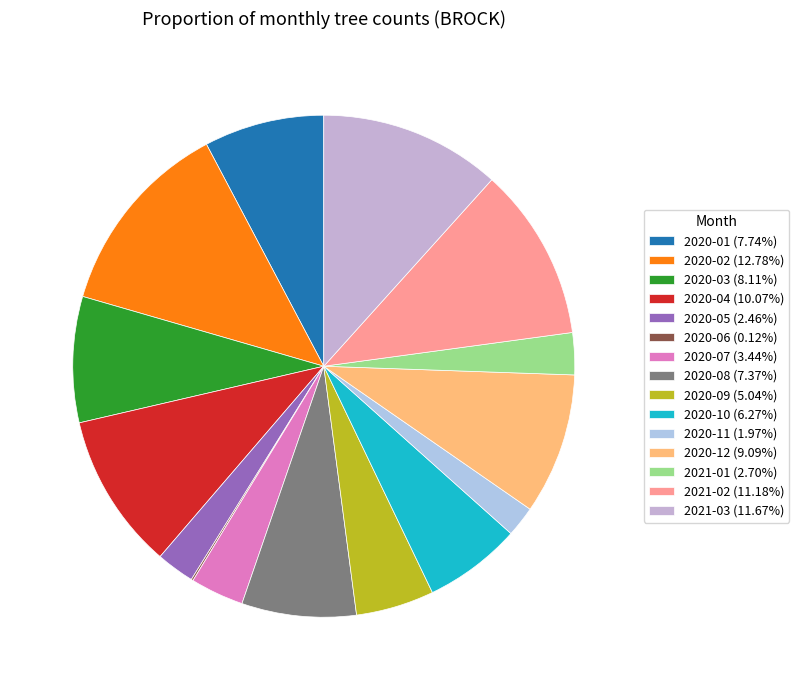

Combined, do 2020-01 and 2020-10 account for over 50%?

No